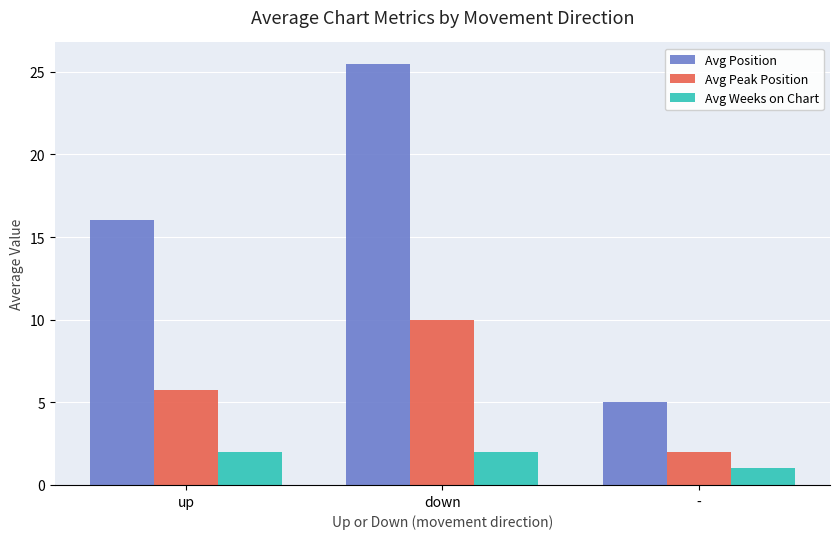

What is the difference between the maximum and minimum values in the Avg Position series?

20.5